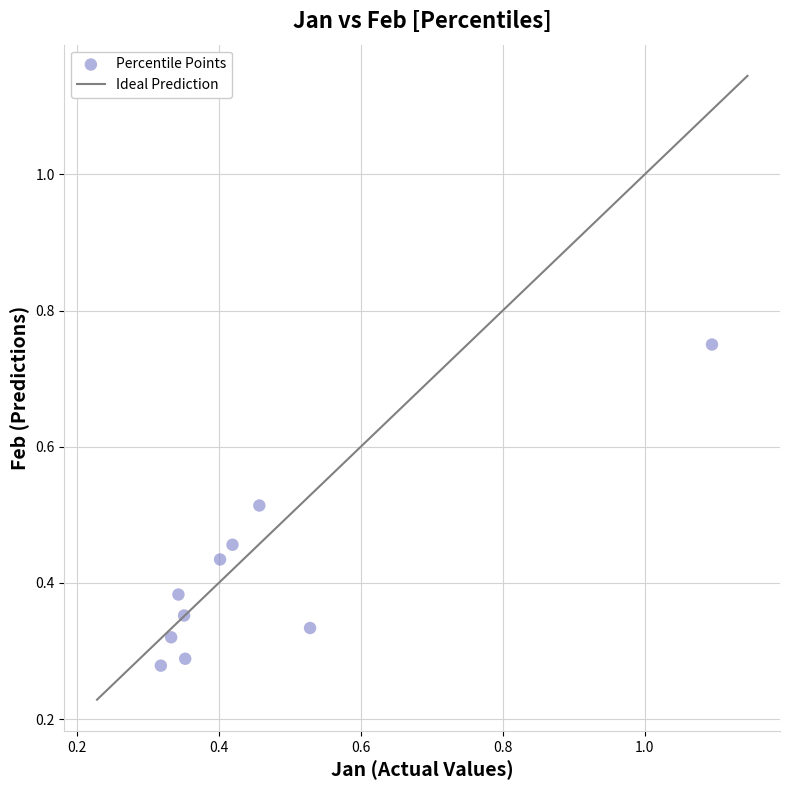

Count the number of points in this scatter plot.

10